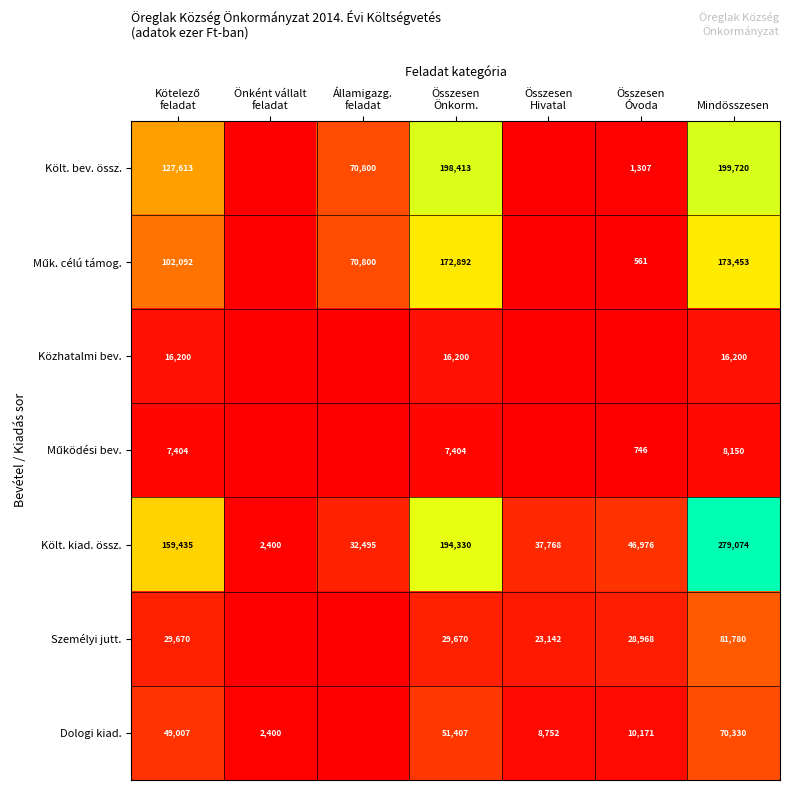

Which has a higher value, Kötelező
feladat or Államigazg.
feladat?

Kötelező
feladat